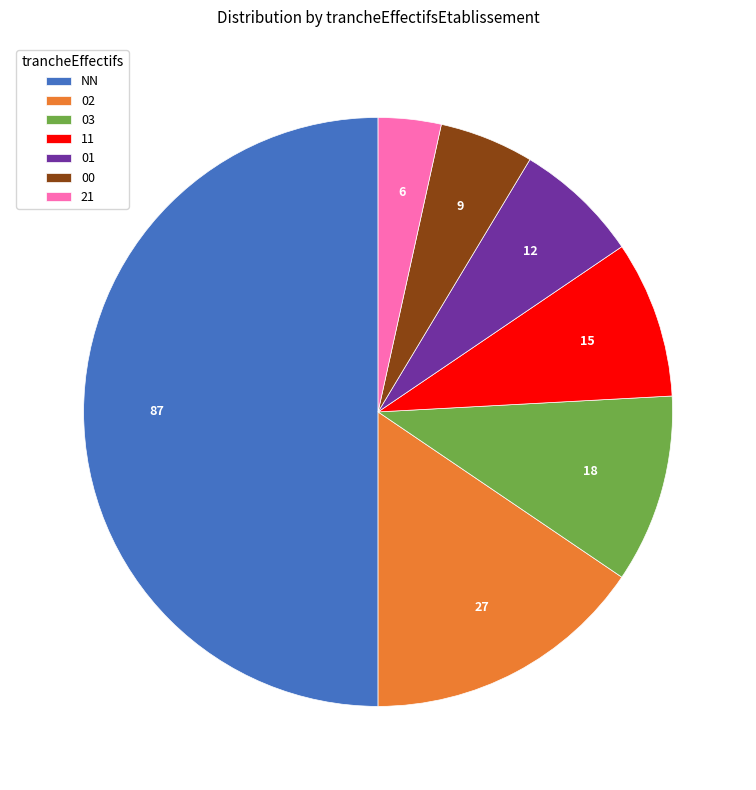

Rank the categories by value from lowest to highest.

21, 00, 01, 11, 03, 02, NN